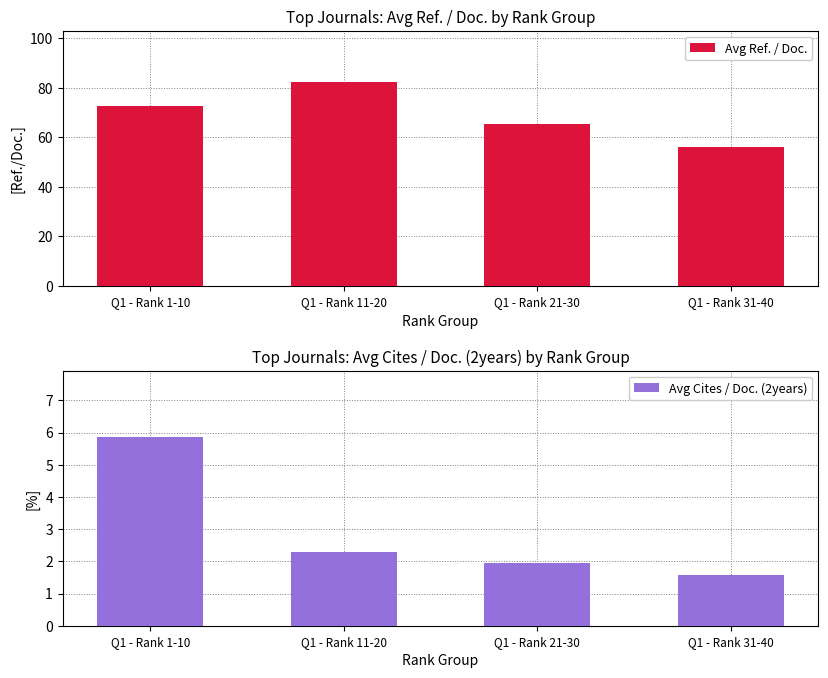

Which label corresponds to the largest value in the chart?

Q1 - Rank 11-20